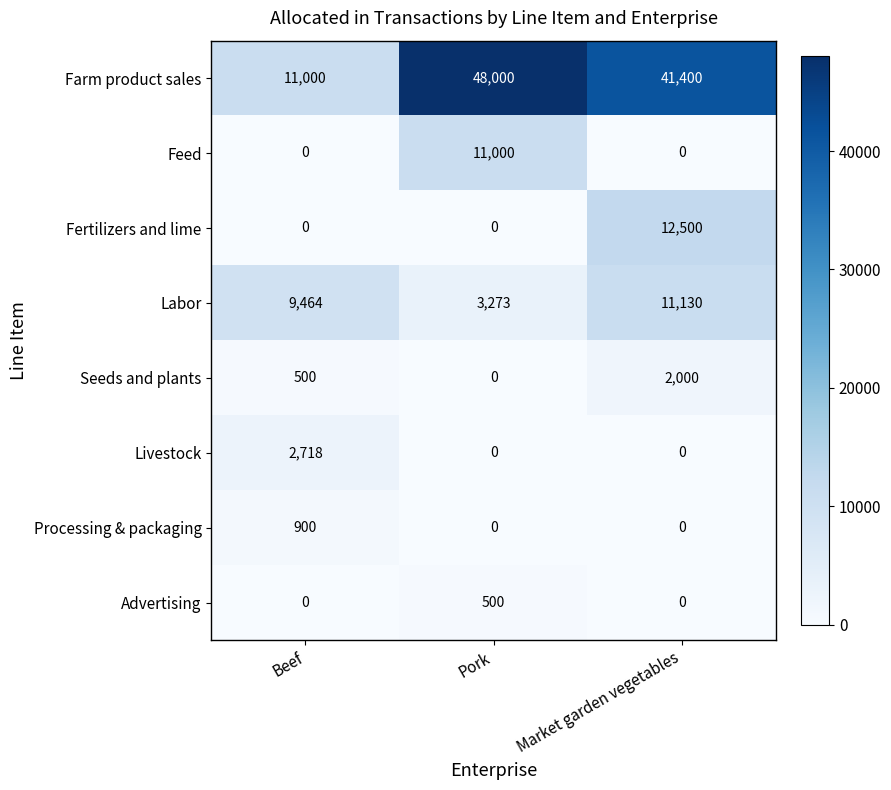

At which category is the sum across all series the highest?

Market garden vegetables